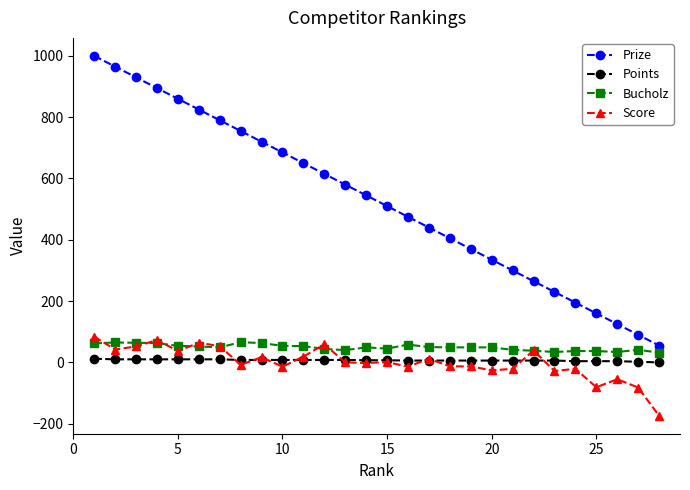

What is the value of the Prize point at the 18th from the left?

405